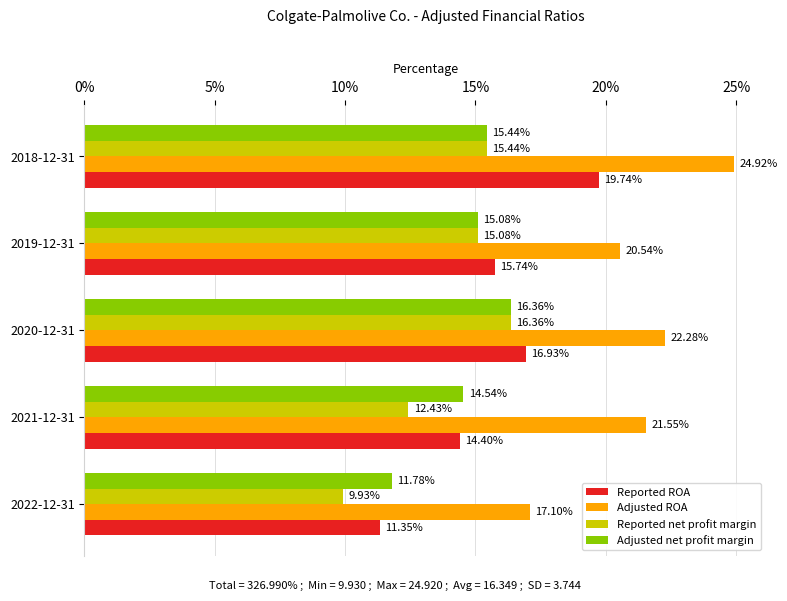

What are all the series names shown in the legend?

Reported ROA, Adjusted ROA, Reported net profit margin, Adjusted net profit margin